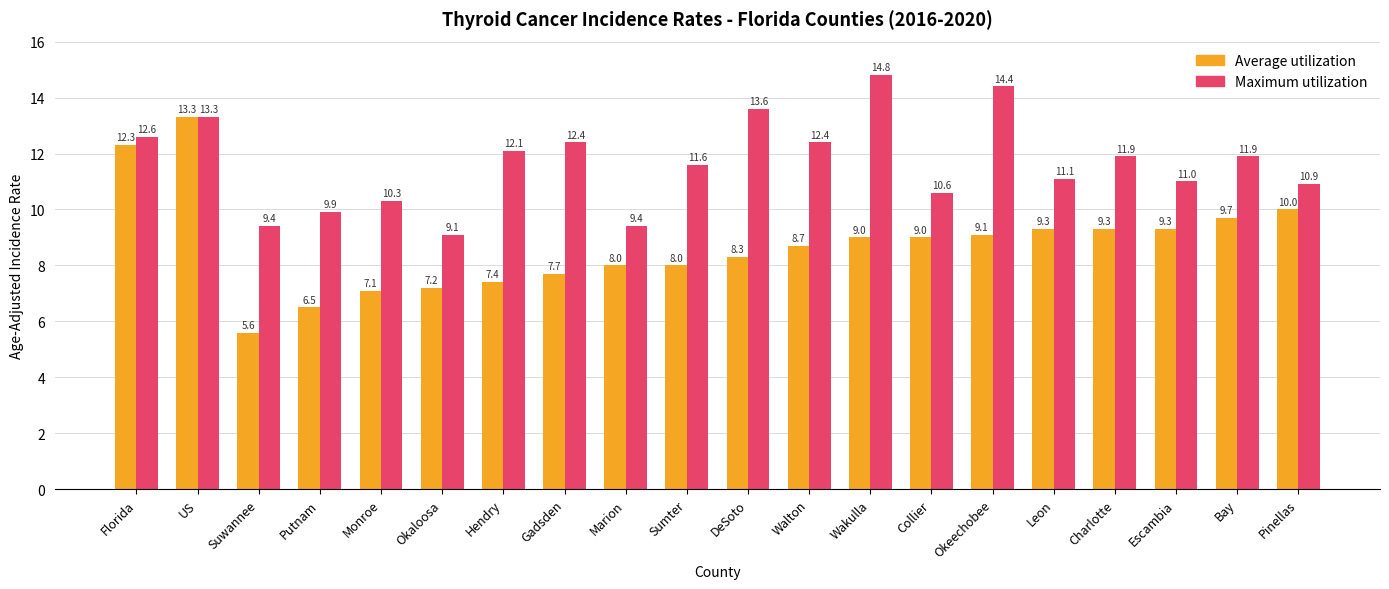

What is the sum of the Average utilization values at Wakulla and Hendry?

16.4